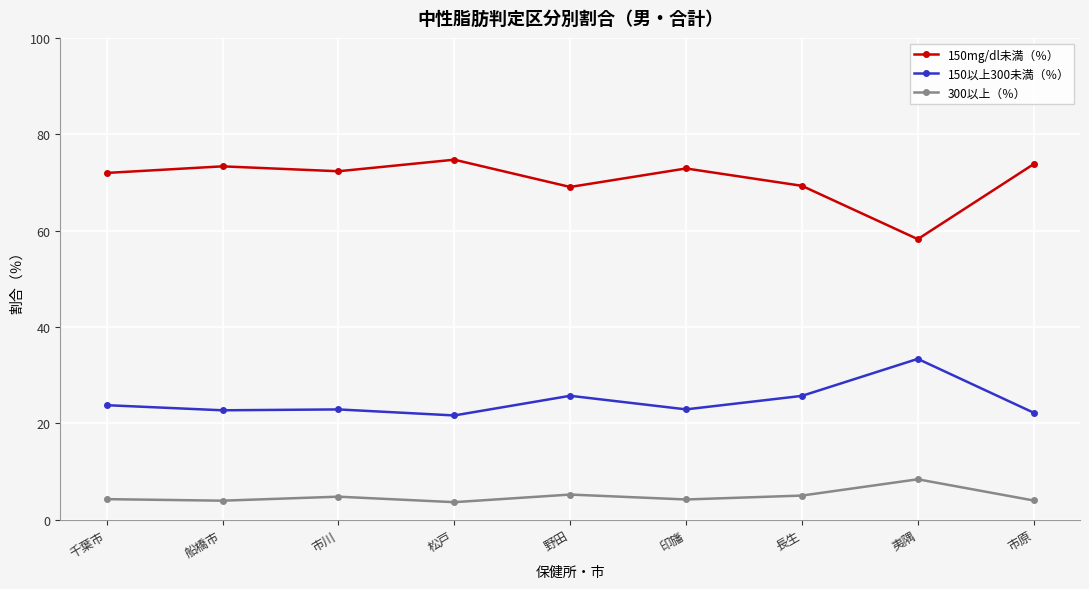

Is the value of 150以上300未満（％） at 印旛 greater than the value of 150mg/dl未満（％） at 印旛?

No